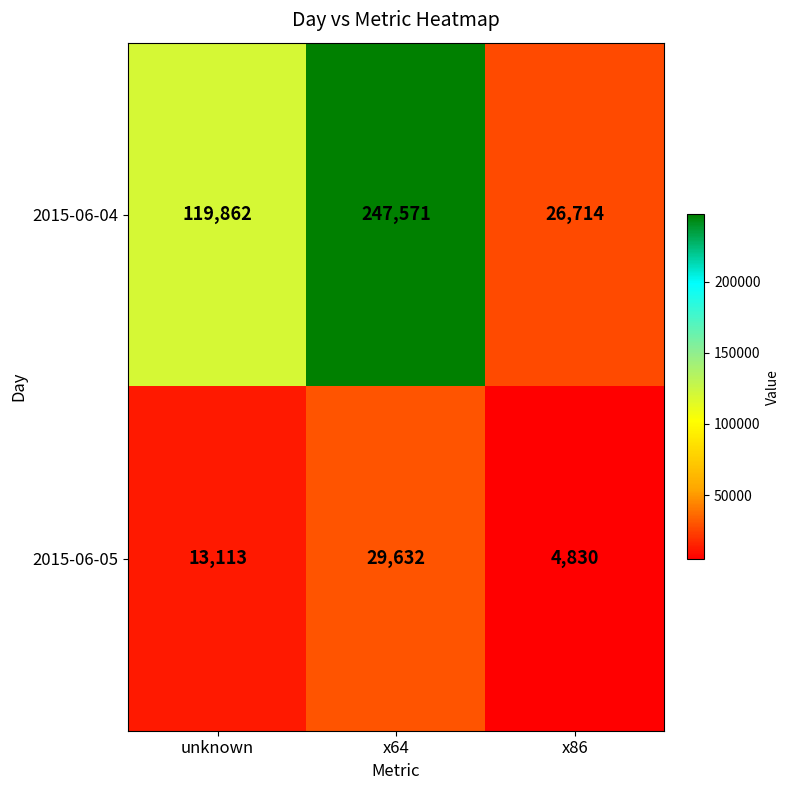

Count the 2015-06-05 values in the range 4830 to 29632.

3